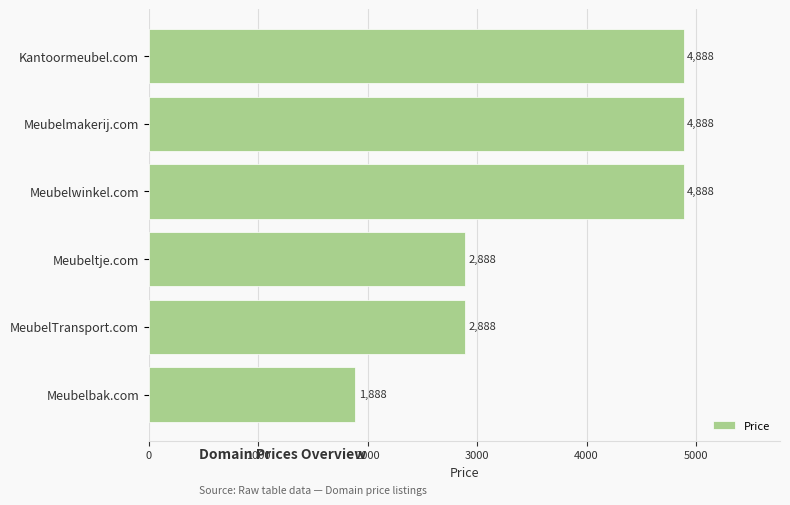

What is the label of the 6th bar from the bottom?

Kantoormeubel.com